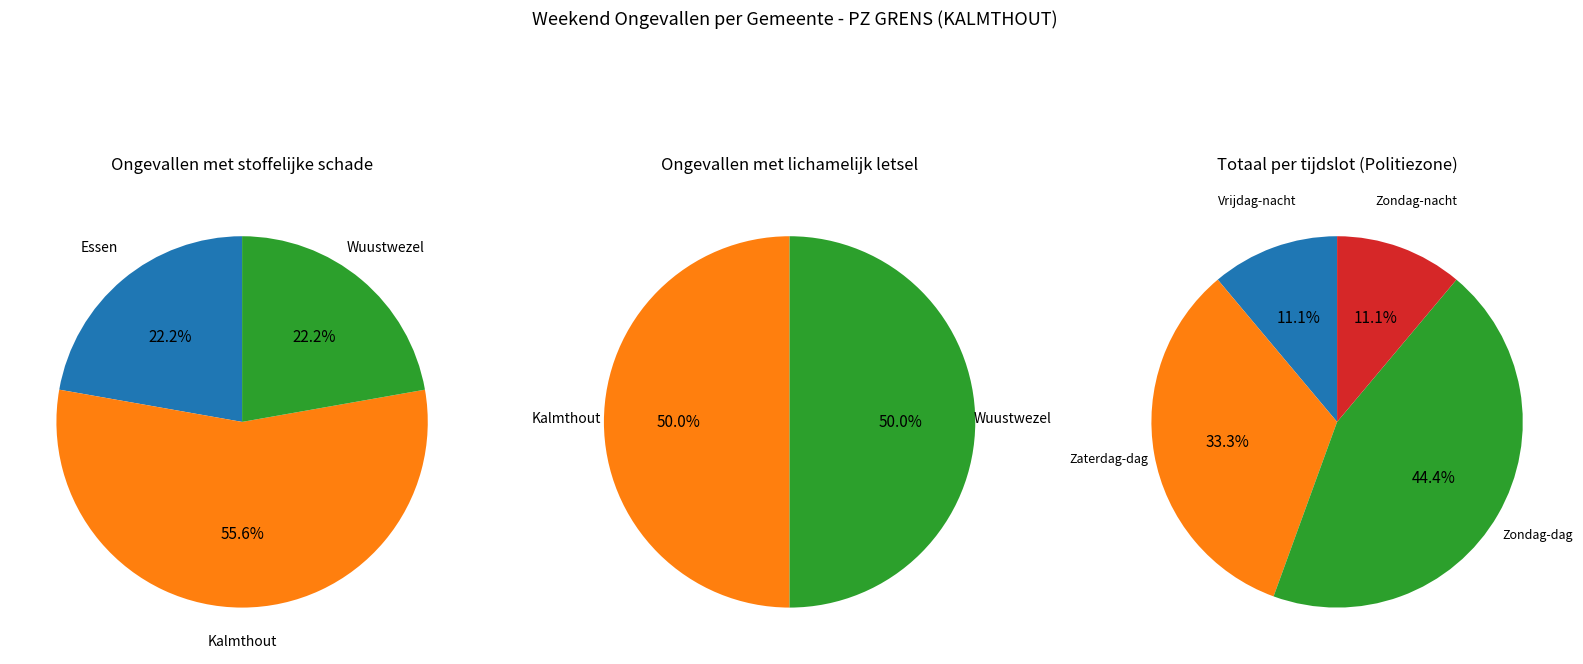

Which has a higher value, Wuustwezel or Kalmthout?

Kalmthout